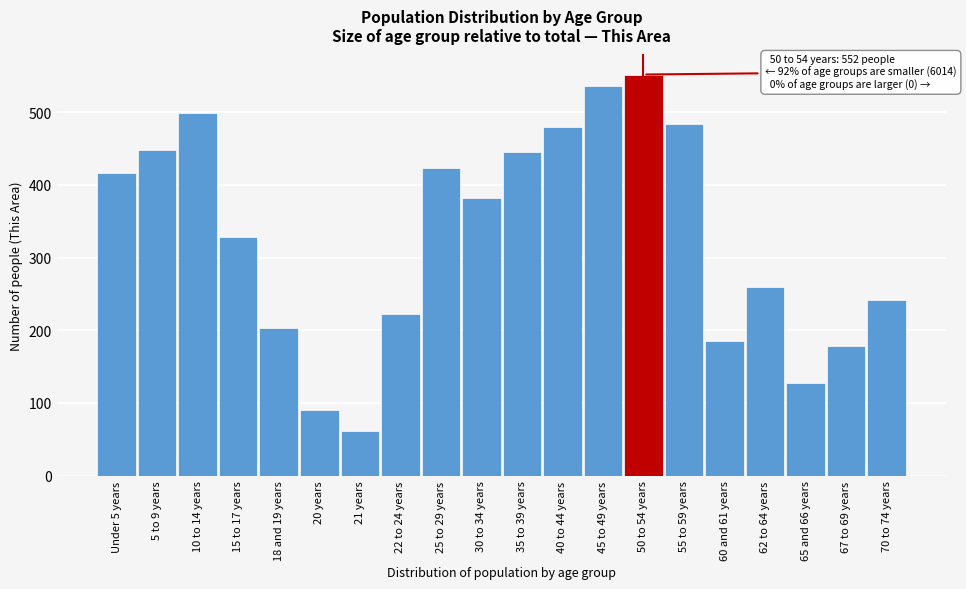

What is the change in value from 20 years to 67 to 69 years?

+88